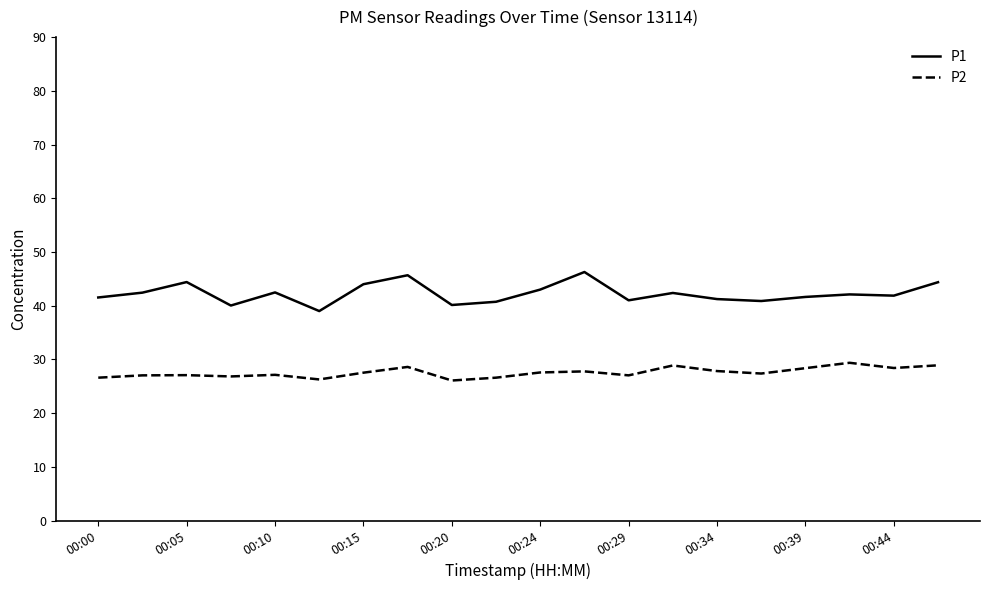

What is the highest value of the P1 series?

46.3